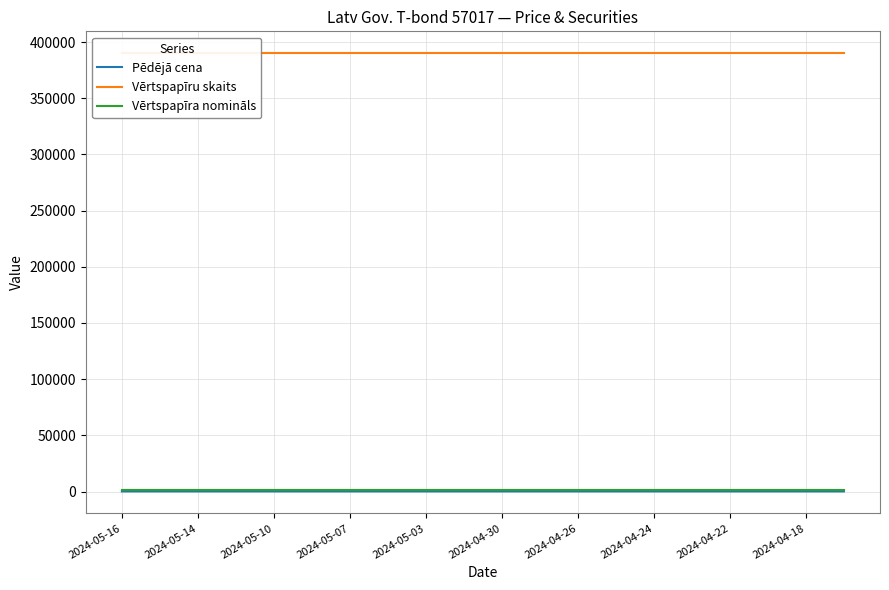

What is the value of the Vērtspapīra nomināls point at the 16th from the left?

1000.0